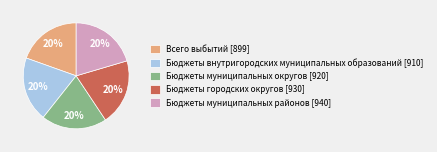

What is the ratio of the value at Бюджеты муниципальных районов [940] to the value at Бюджеты муниципальных округов [920]?

1.0